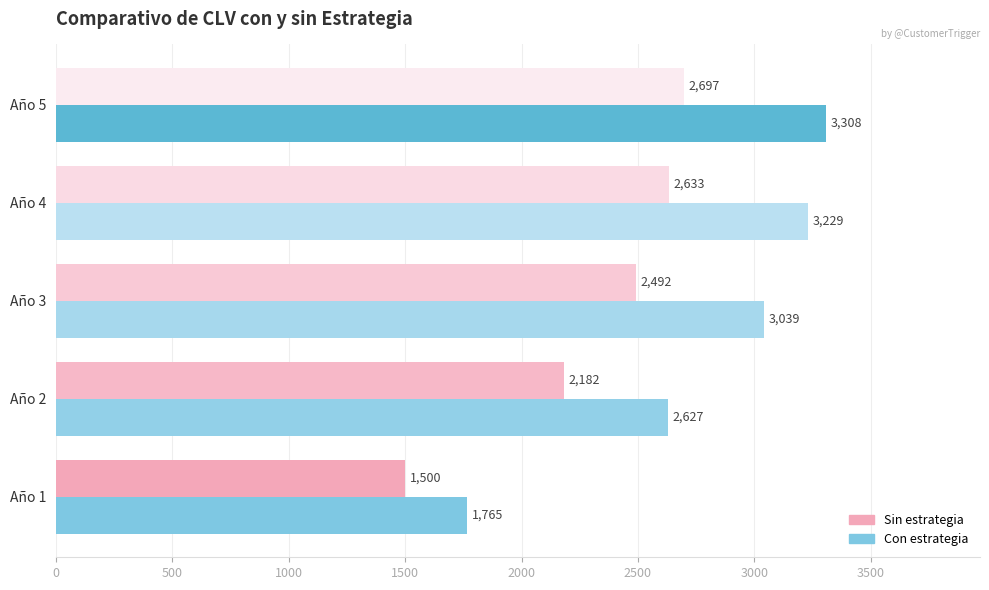

The value of Sin estrategia at Año 1 is 804.9. True or false?

False